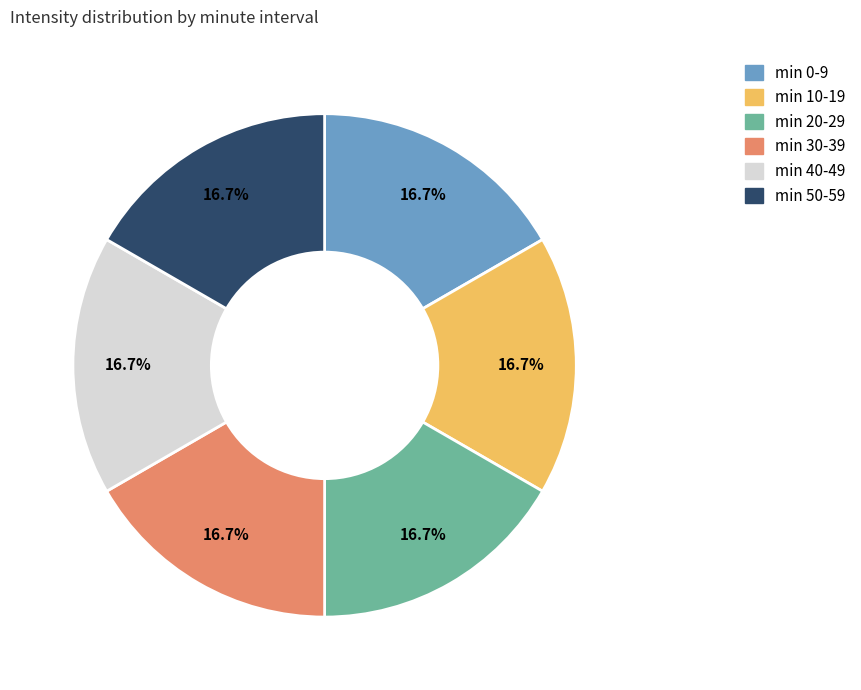

How many slices are in this pie chart?

6